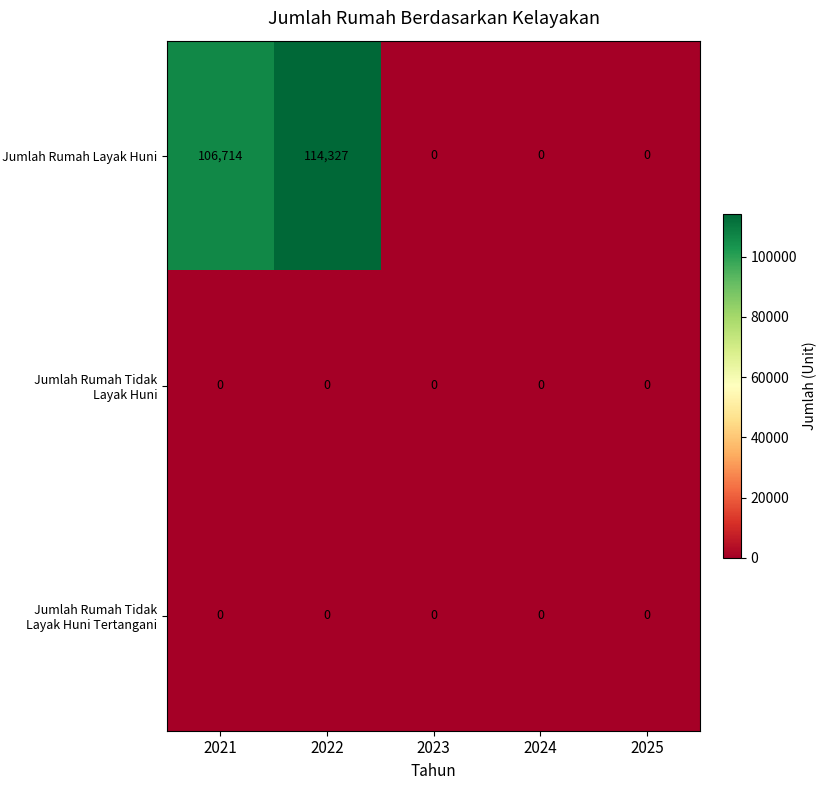

Which series has the largest range (max minus min)?

Jumlah Rumah Layak Huni